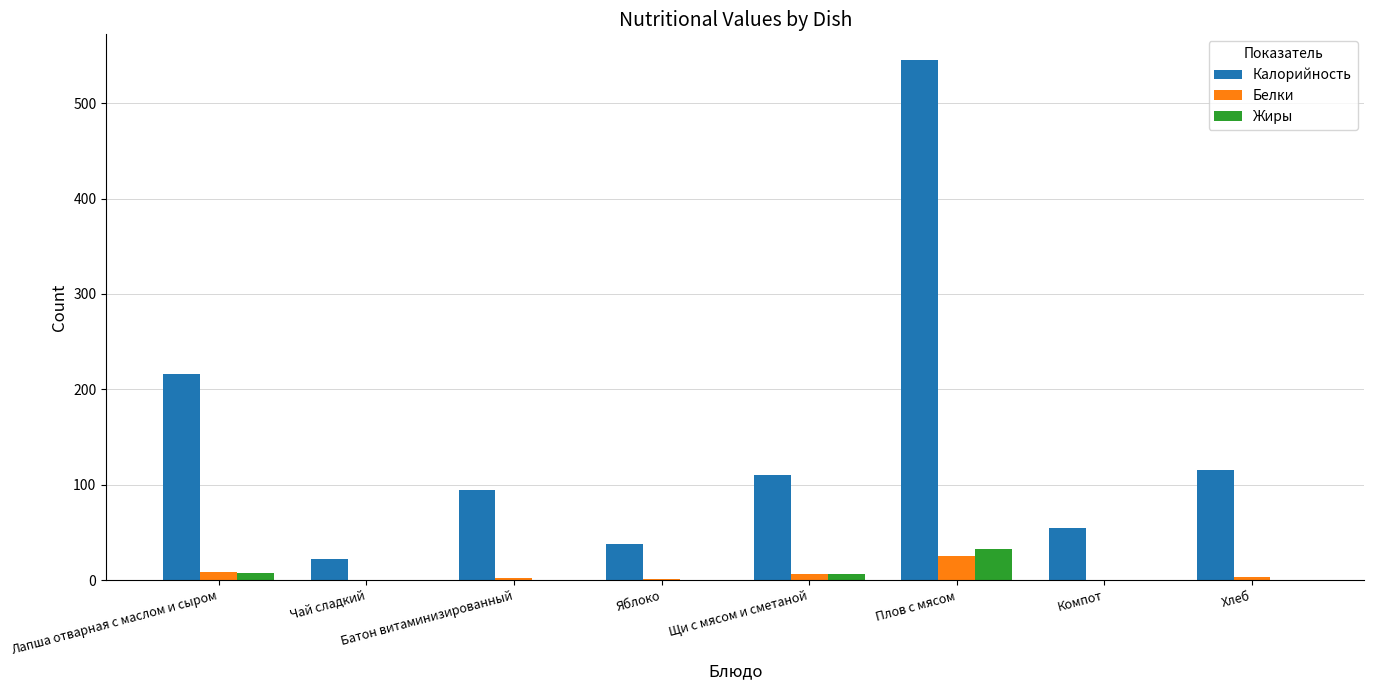

The Белки series shows 6.0 at Щи с мясом и сметаной. True or false?

True